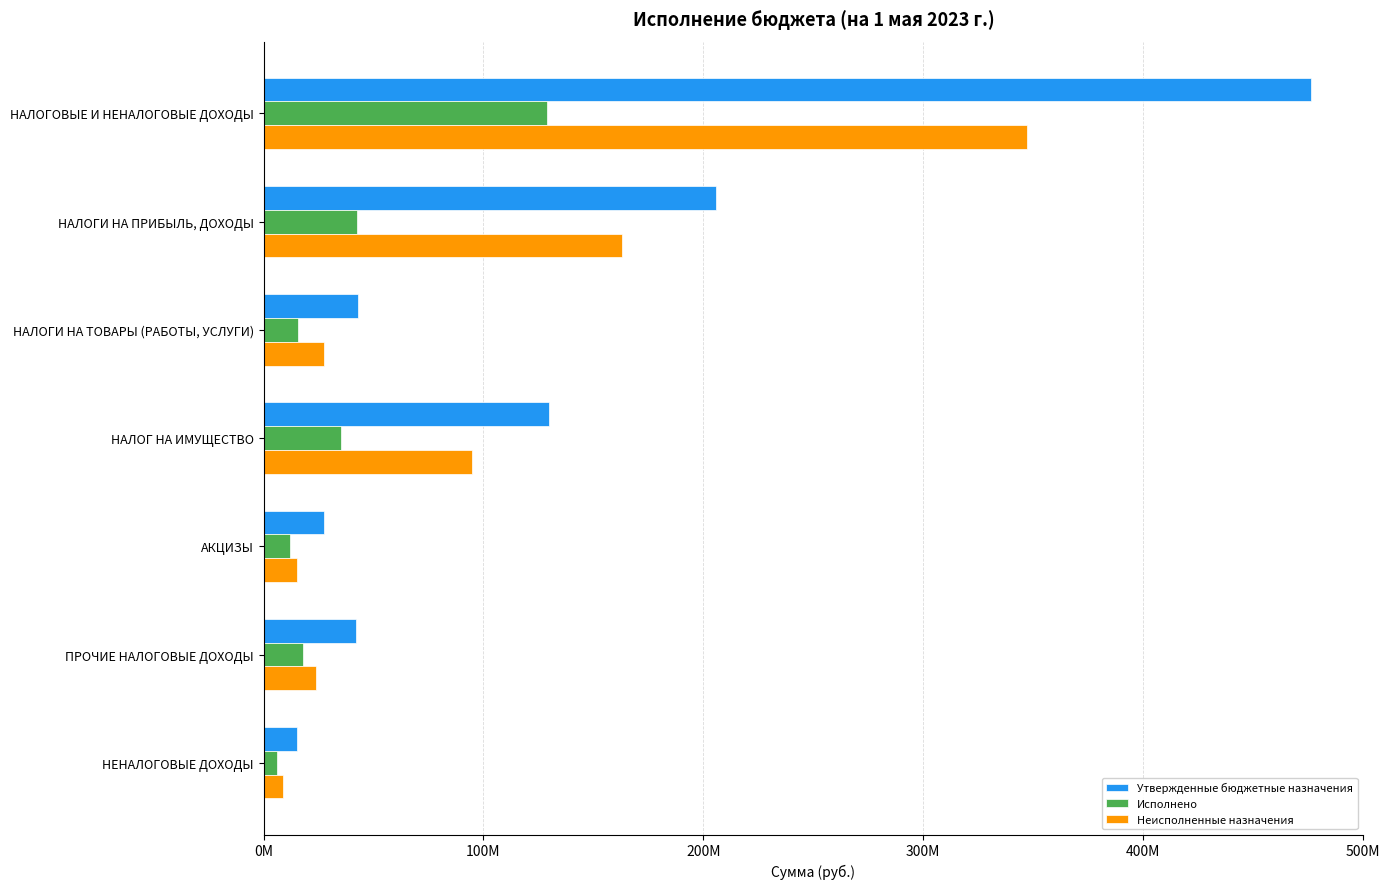

What are all the series names shown in the legend?

Утвержденные бюджетные назначения, Исполнено, Неисполненные назначения